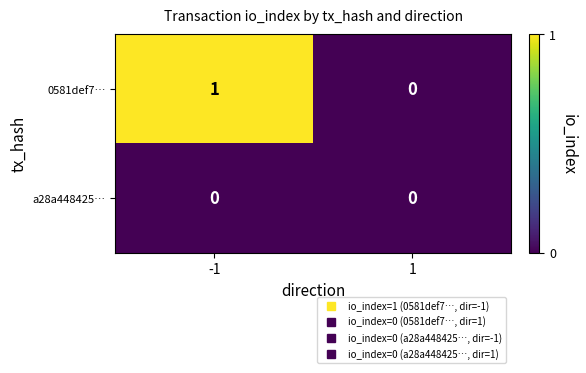

Between -1 and 1, which series saw the biggest shift?

0581def7…